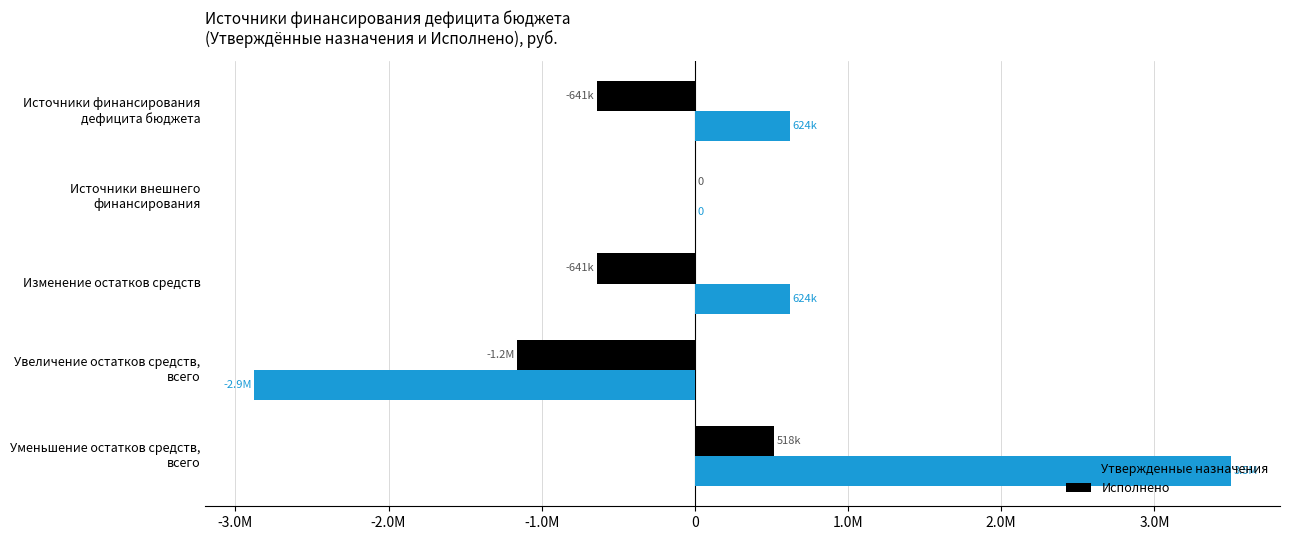

What are all the series names shown in the legend?

Утвержденные назначения, Исполнено